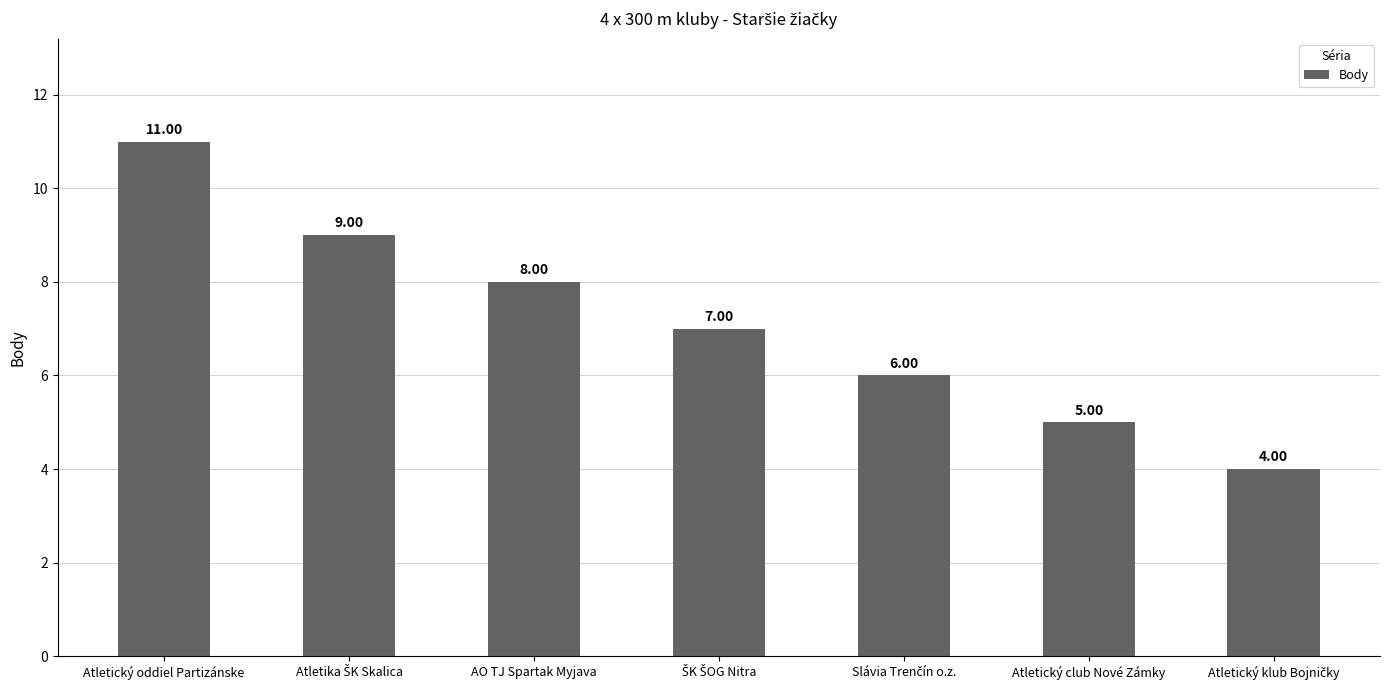

How many values are between 5 and 9?

5